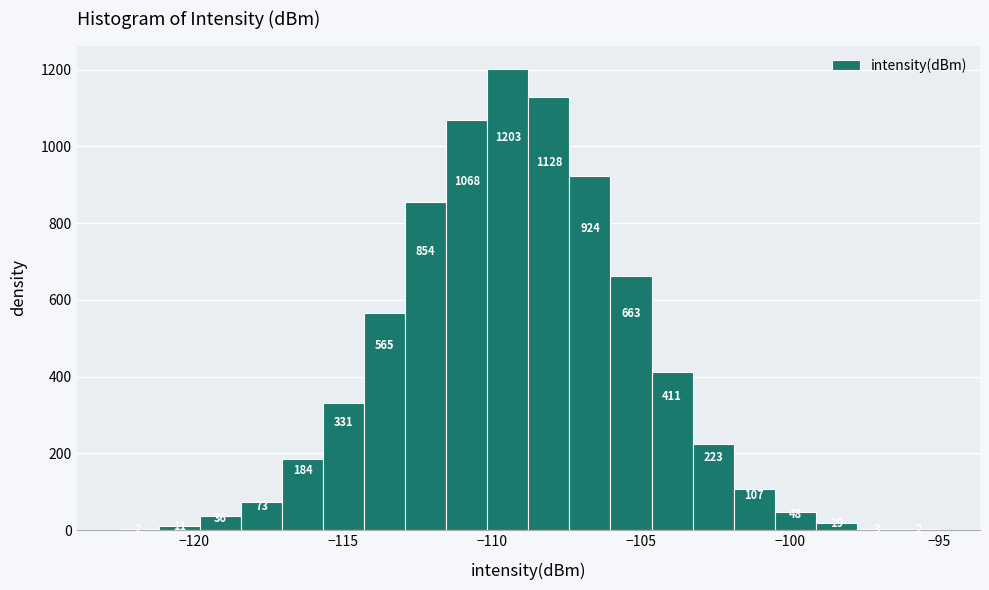

Around what value on the x-axis is the tallest bar? Give the approximate position of its centre, as read against the axis.

-109.5